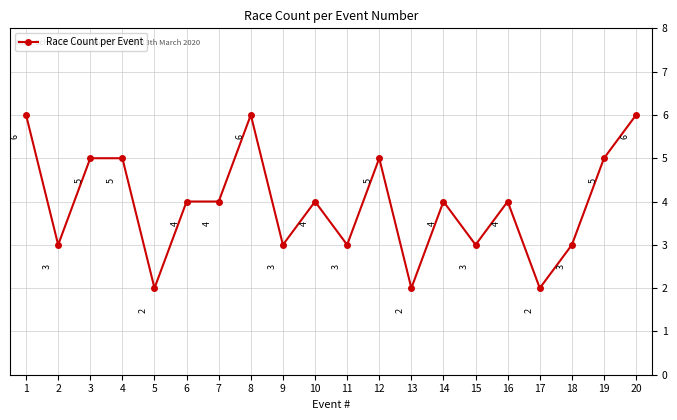

Reading left to right, list all the values displayed in this chart.

1=6	2=3	3=5	4=5	5=2	6=4	7=4	8=6	9=3	10=4	11=3	12=5	13=2	14=4	15=3	16=4	17=2	18=3	19=5	20=6